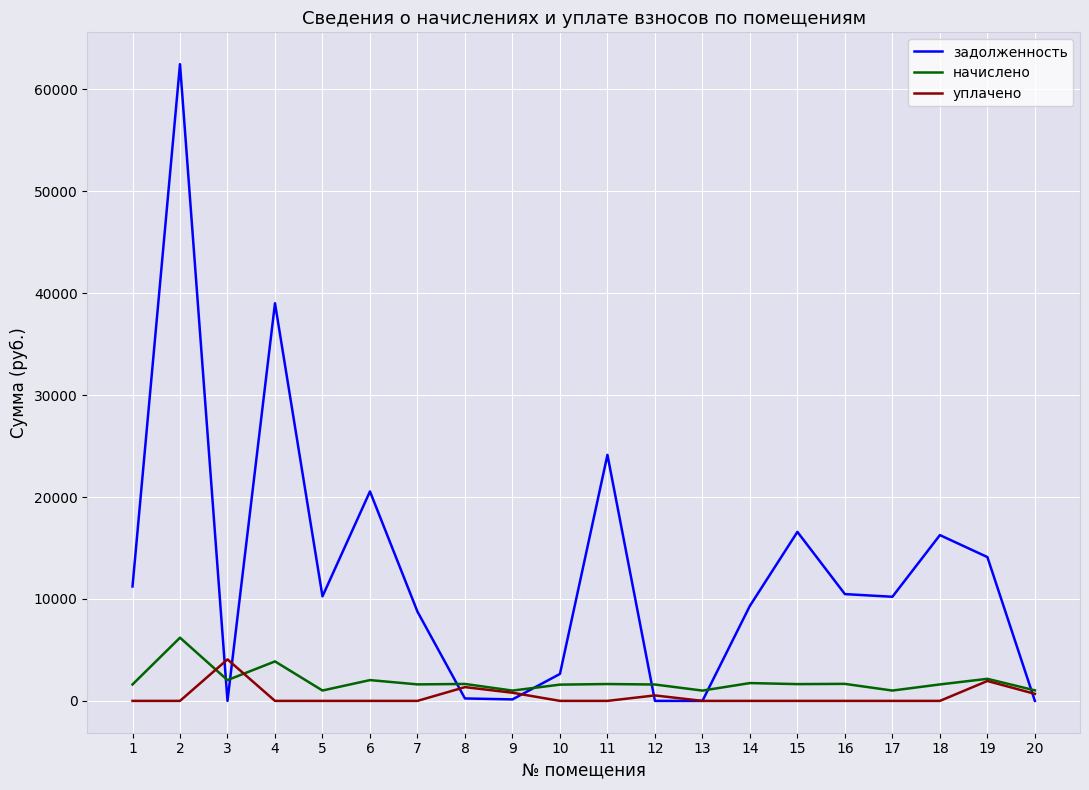

At 18, list the series in order from largest to smallest.

задолженность, начислено, уплачено